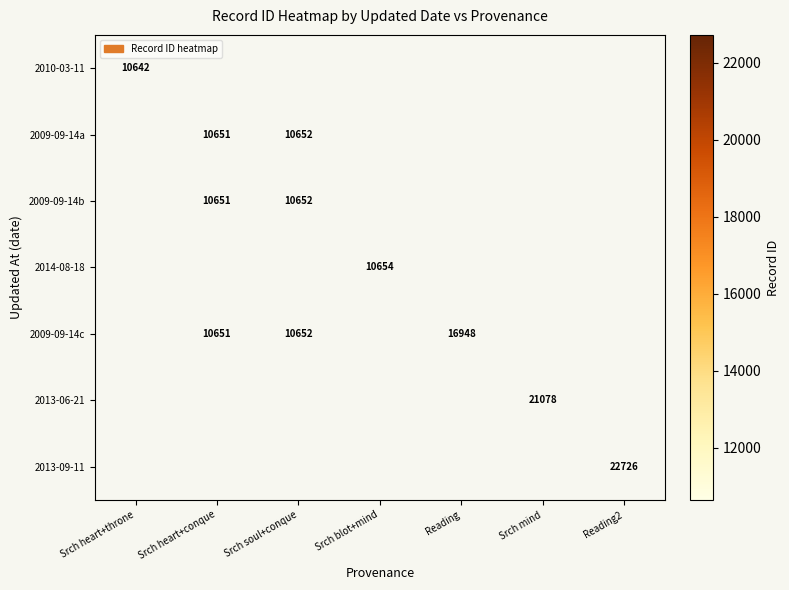

The 2013-09-11 series shows 22726 at Reading2. True or false?

True